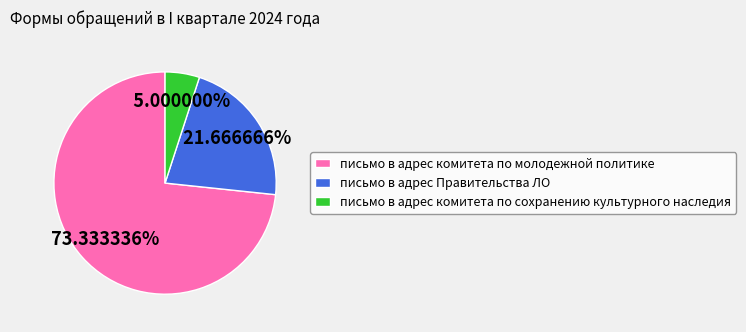

Is it true that письмо в адрес комитета по молодежной политике is 73% of the pie?

True